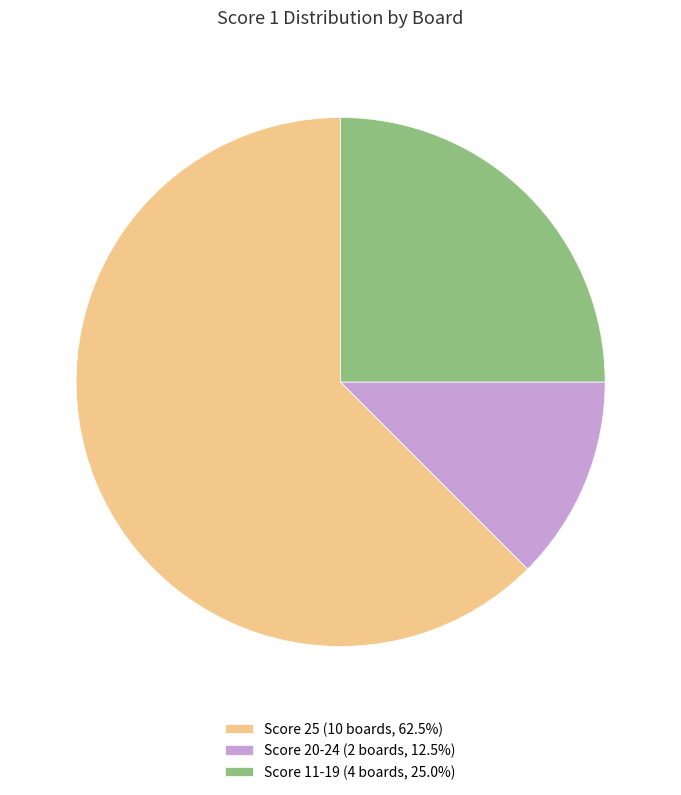

Does Score 25 (10 boards, 62.5%) represent more than half of the total?

Yes